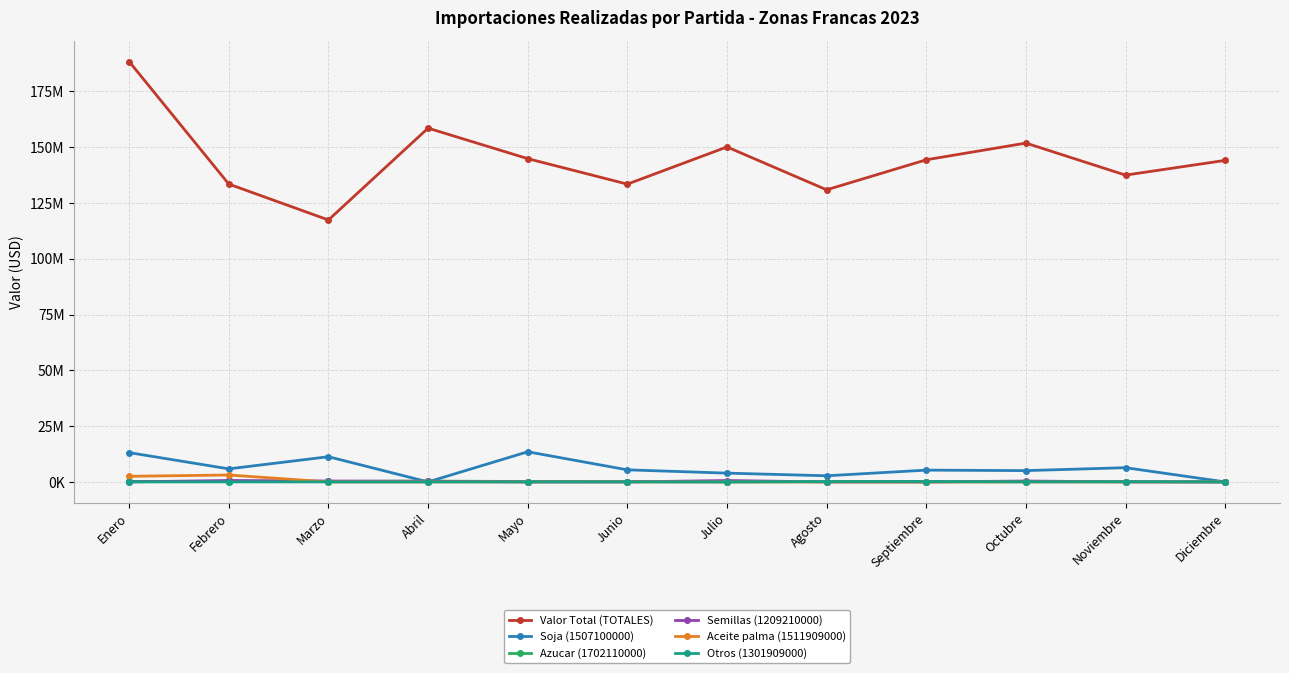

What is the label of the 11th point from the right?

Febrero